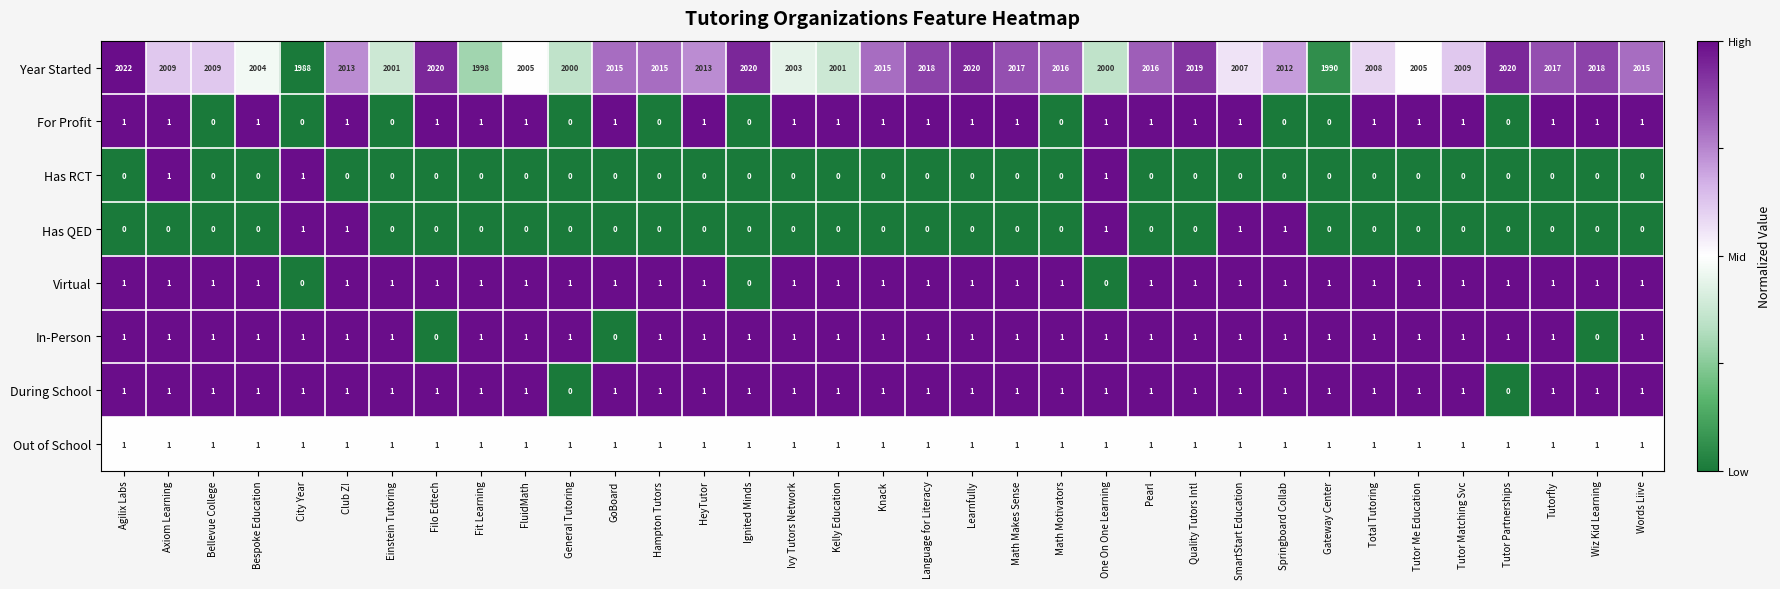

At how many categories does at least one series exceed 0?

35